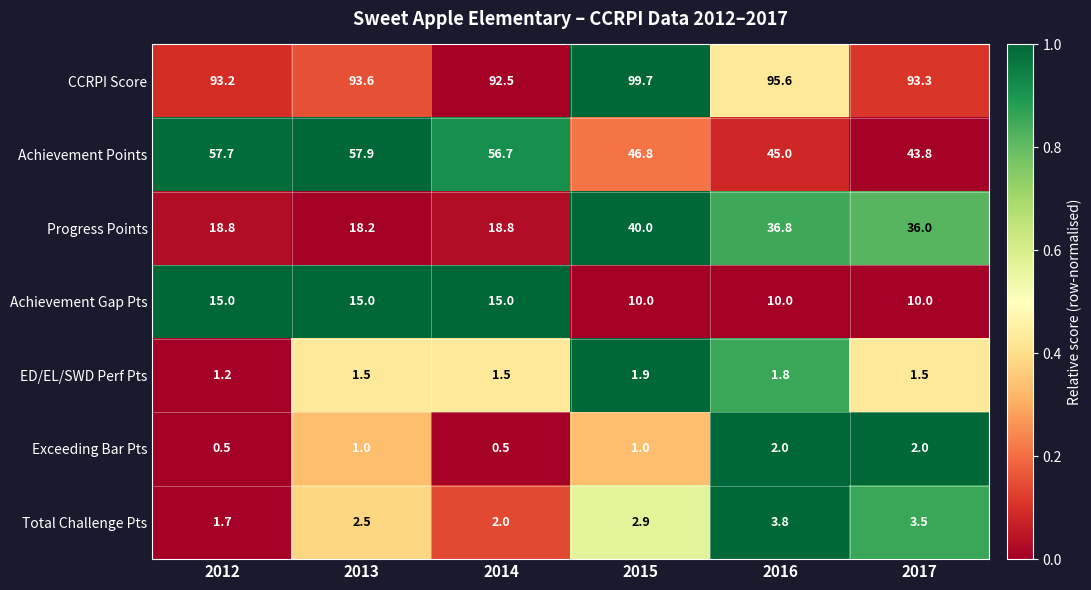

What is the lowest value of the Total Challenge Pts series?

1.7